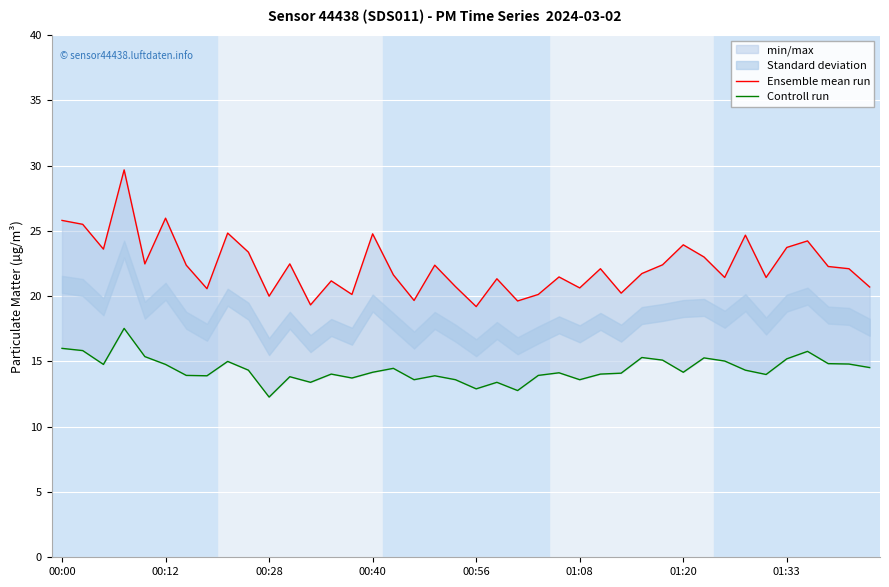

True or false: Controll run and Ensemble mean run cross at least once.

False